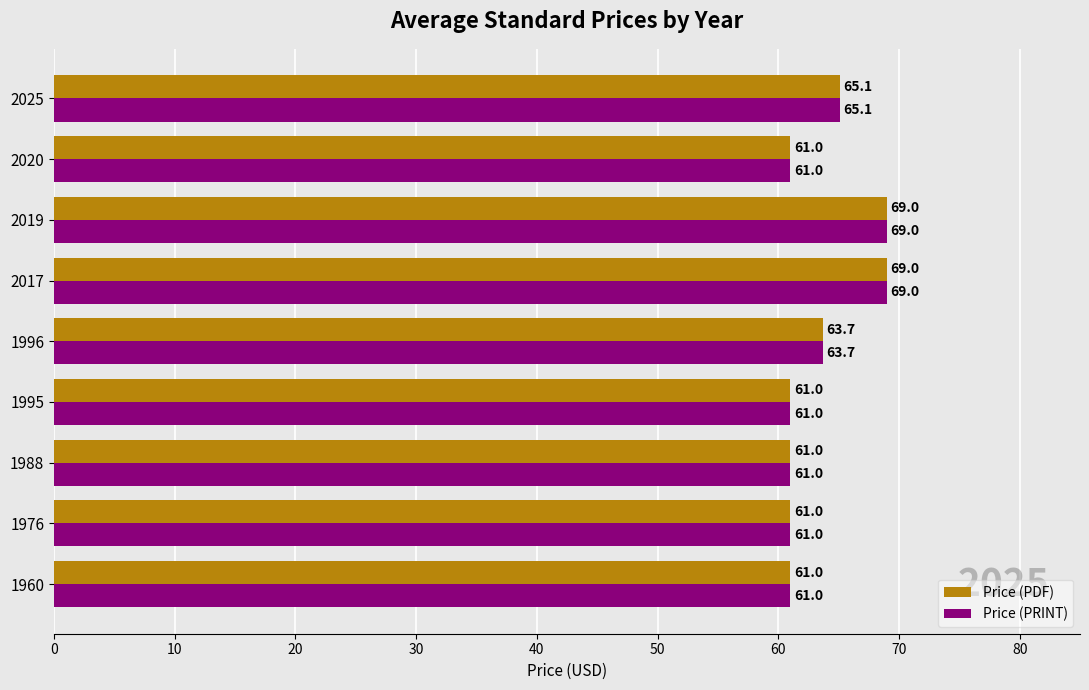

True or false: Price (PDF) has a value of 87.4 at 1988.

False